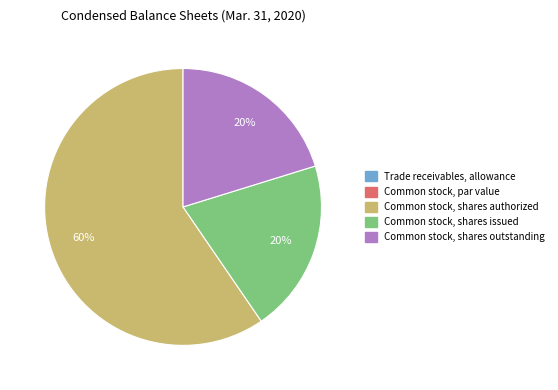

Is it true that Common stock, shares authorized is 60% of the pie?

True